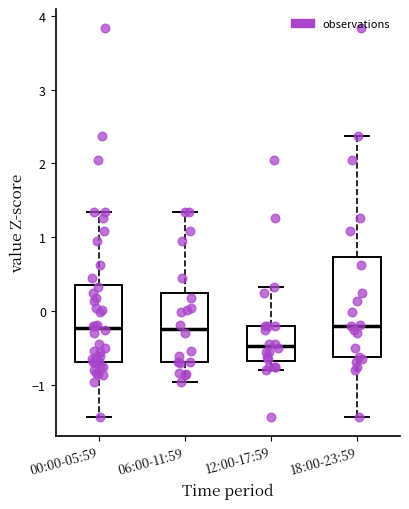

Where does the median line of the box for 12:00-17:59 sit on the y-axis? The values are not printed on the chart, so give them approximately, as read against the axis.

-0.5